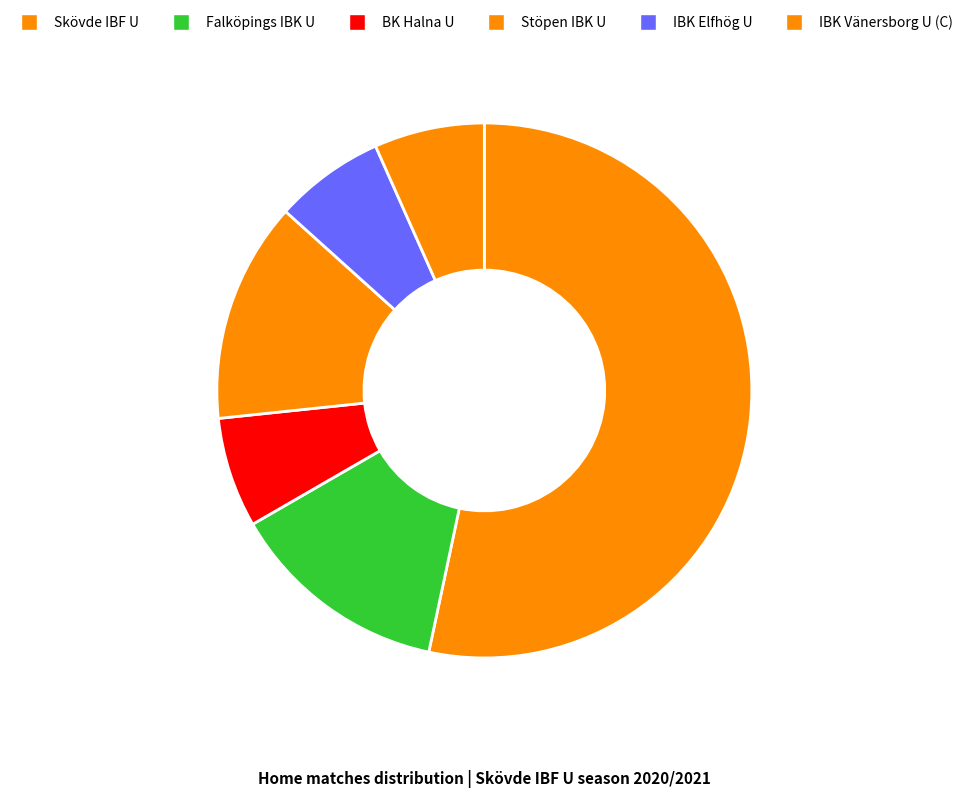

Which slice is the largest?

Skövde IBF U